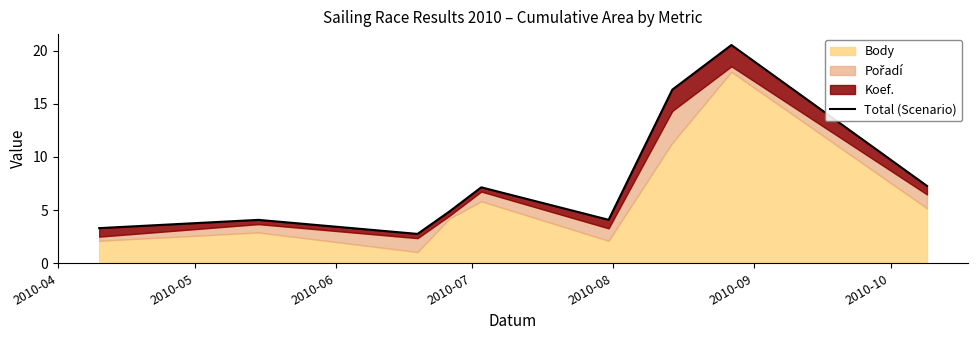

How many lines are shown in the chart?

1